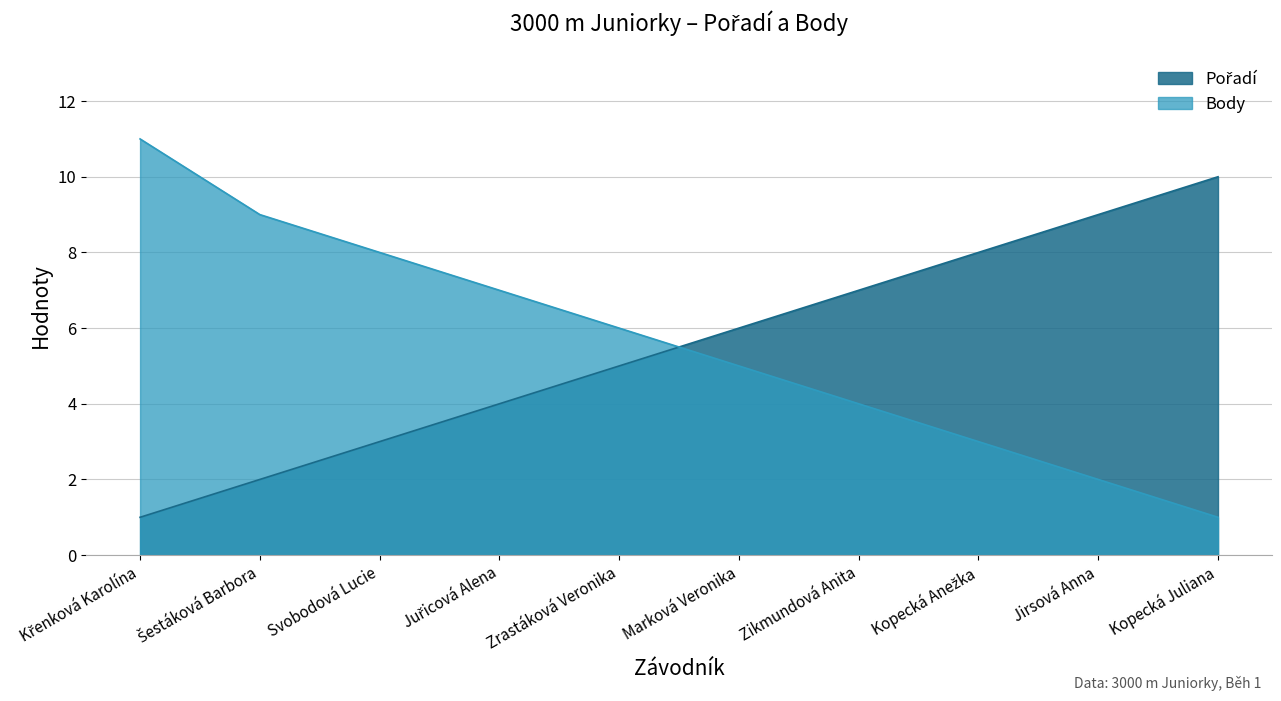

What position from the right is Juřicová Alena?

7